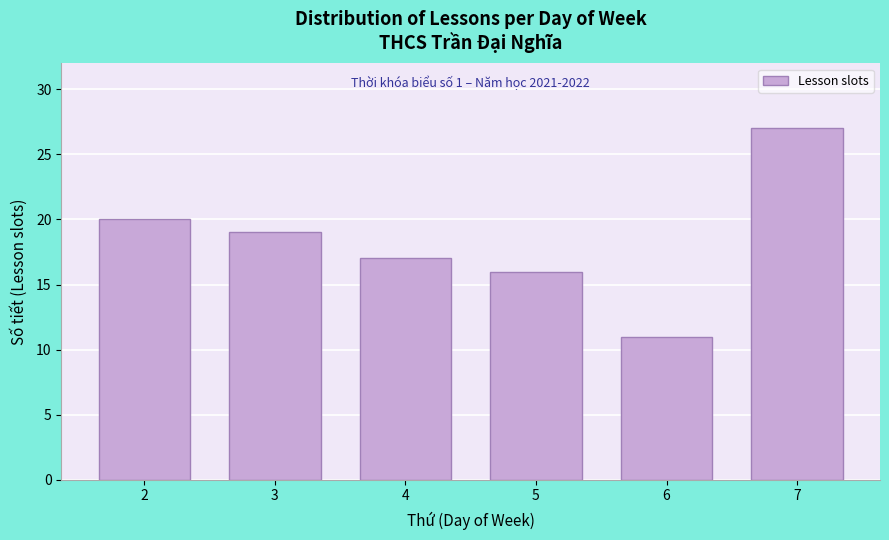

Reading right to left, extract all data points from this chart.

7=27	6=11	5=16	4=17	3=19	2=20